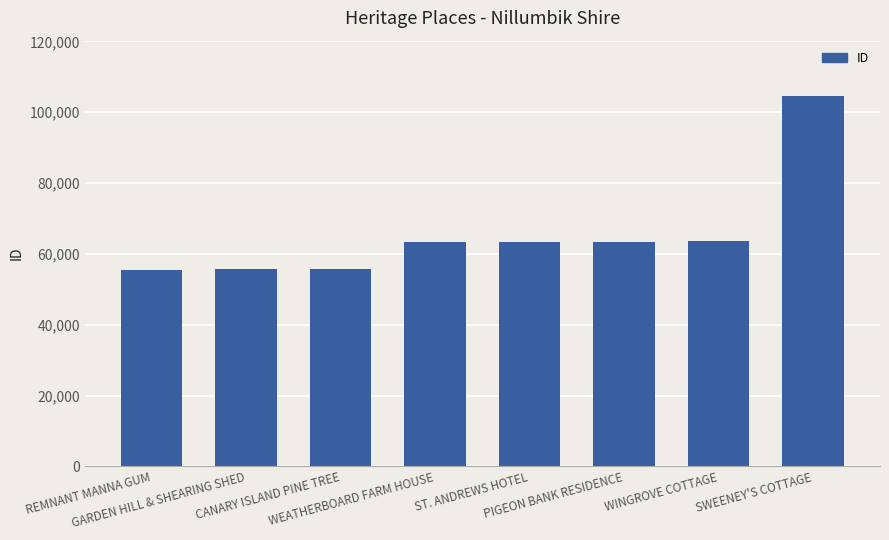

What is the value of the 6th bar from the left?

63468